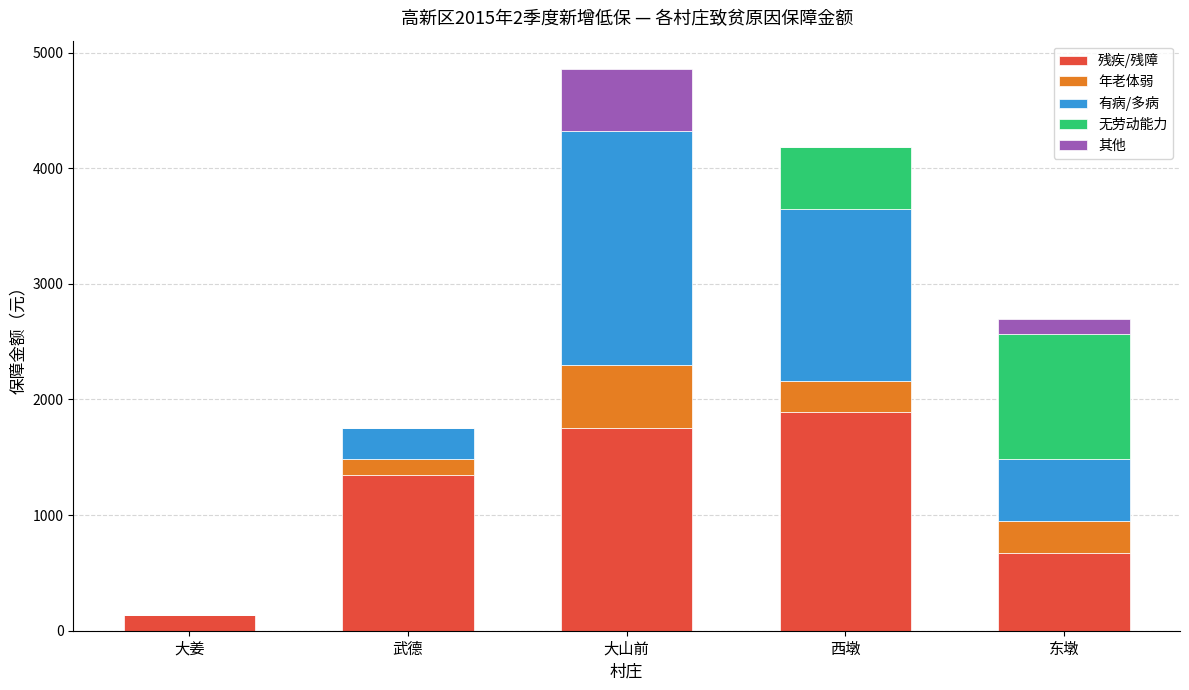

Which category has the highest value in the 残疾/残障 series?

西墩